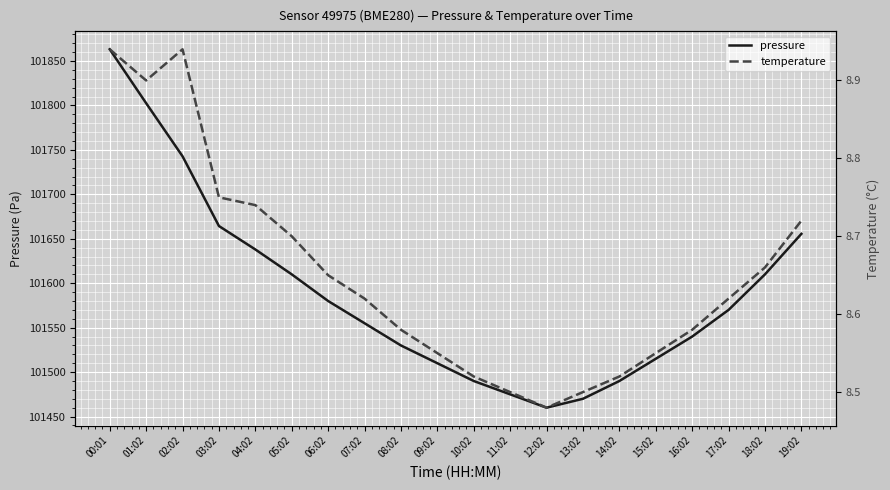

What is the sum of the pressure values at 19:02 and 01:02?

203458.1